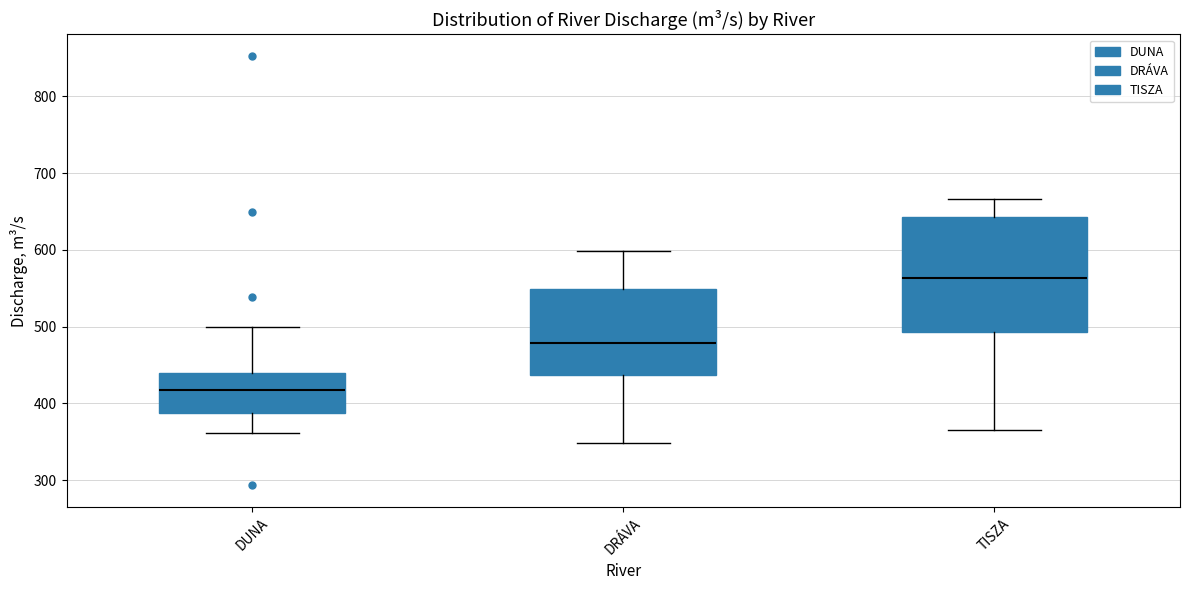

Reading left to right, read every box against the y-axis: the position of its median line, the range the box covers, and the ends of its whiskers. The values are not printed on the chart, so give them approximately, as read against the axis.

DUNA: median 420, box 390 to 440, whiskers 360 to 500
DRÁVA: median 480, box 440 to 550, whiskers 350 to 600
TISZA: median 560, box 490 to 640, whiskers 370 to 670